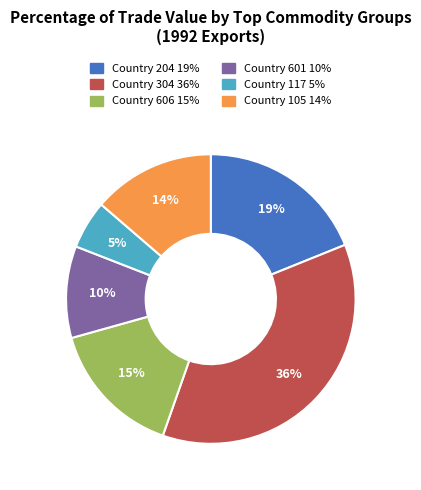

Combined, do Country 204 and Country 601 account for over 50%?

No